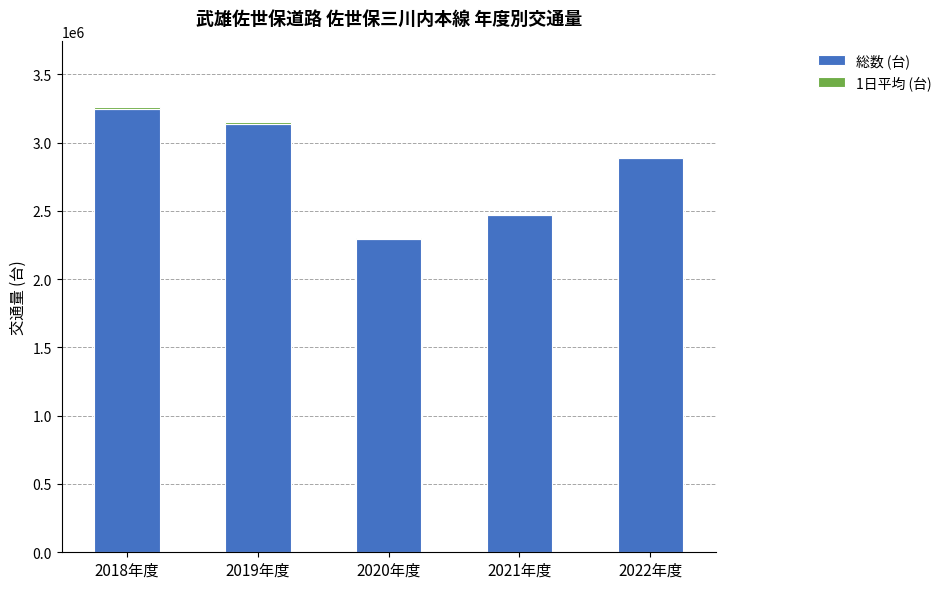

Where is 総数 (台) nearest to the value 2772000?

2022年度